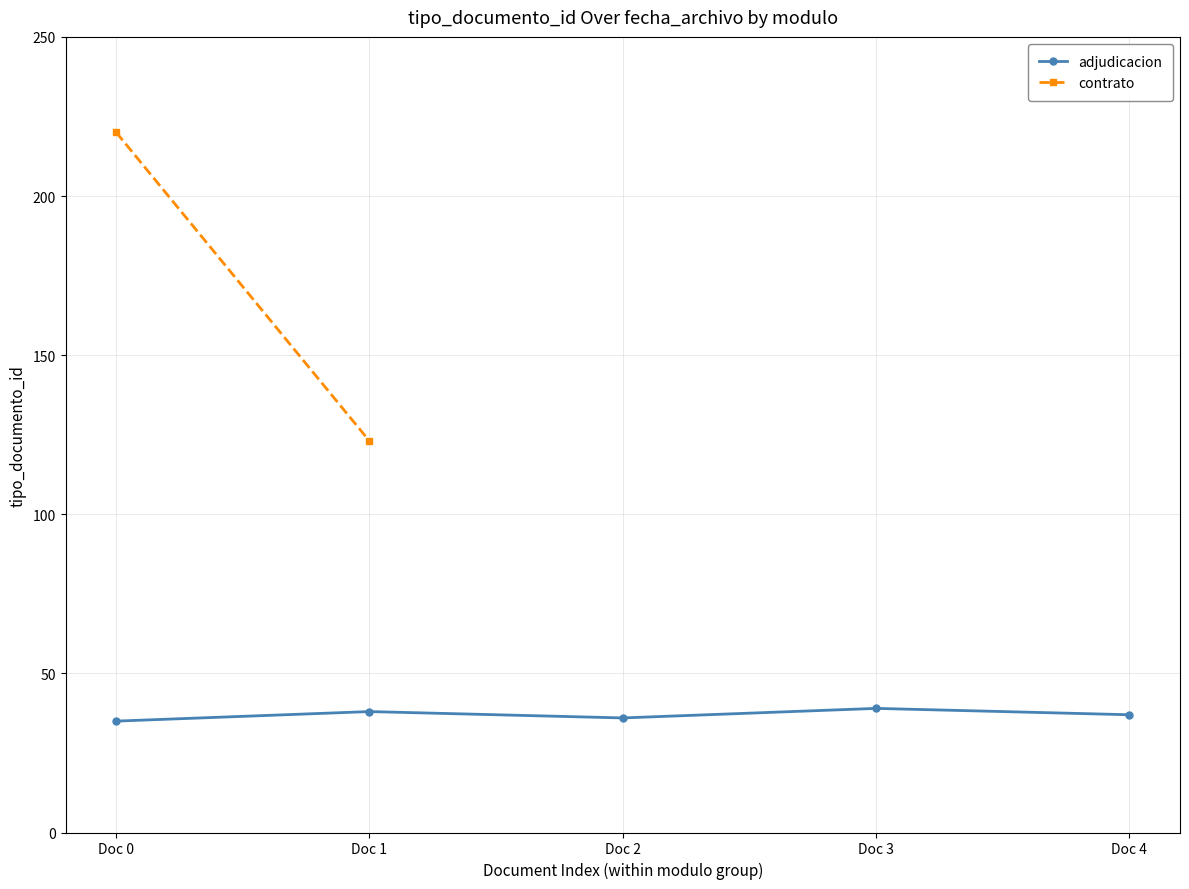

What is the smallest value displayed?

35